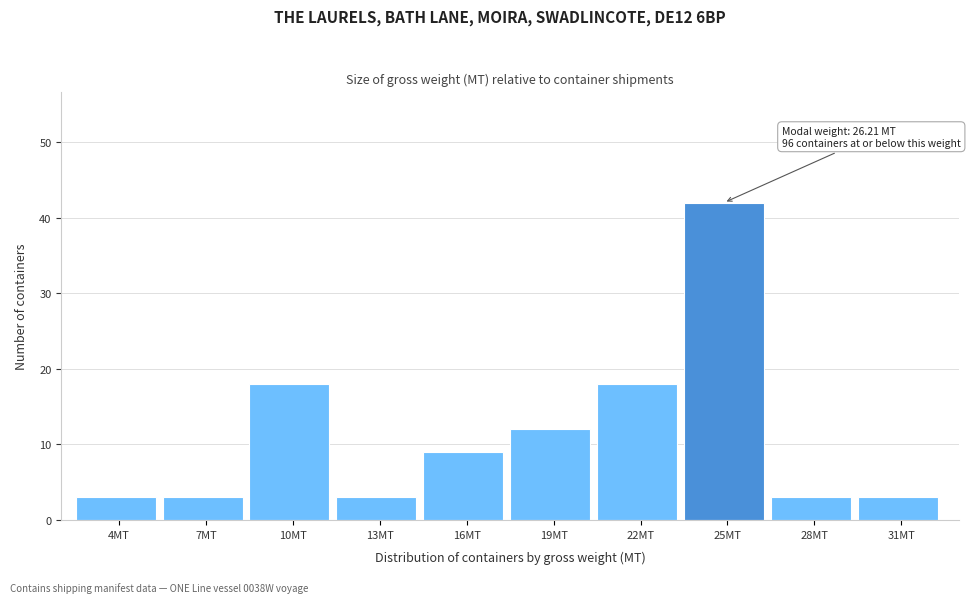

Reading right to left, what are all the values shown in this chart?

31MT=3	28MT=3	25MT=42	22MT=18	19MT=12	16MT=9	13MT=3	10MT=18	7MT=3	4MT=3